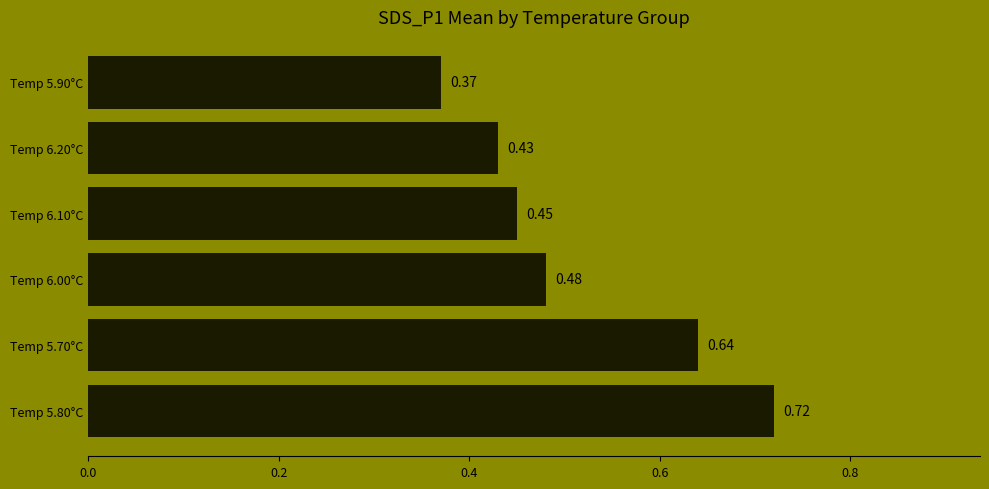

What is the sum of the values at Temp 6.00°C and Temp 6.10°C?

0.9